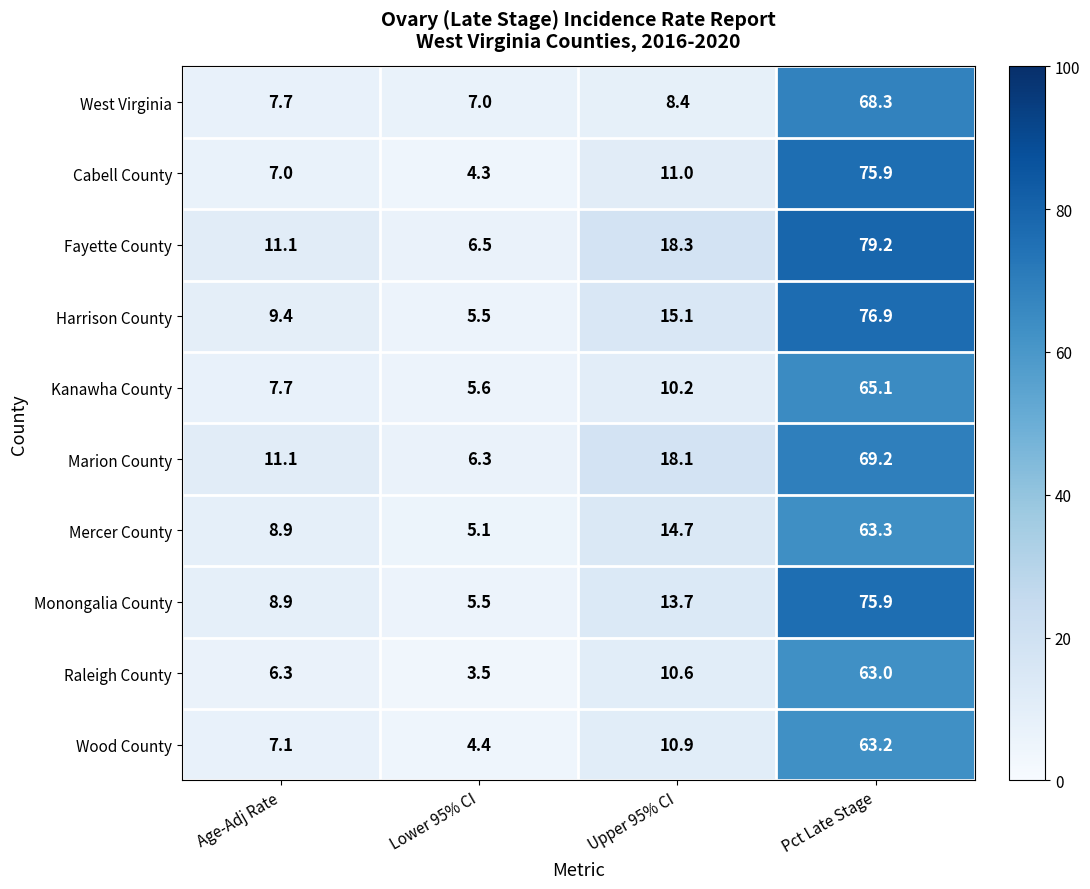

What is the total value across all series at Age-Adj Rate?

85.2